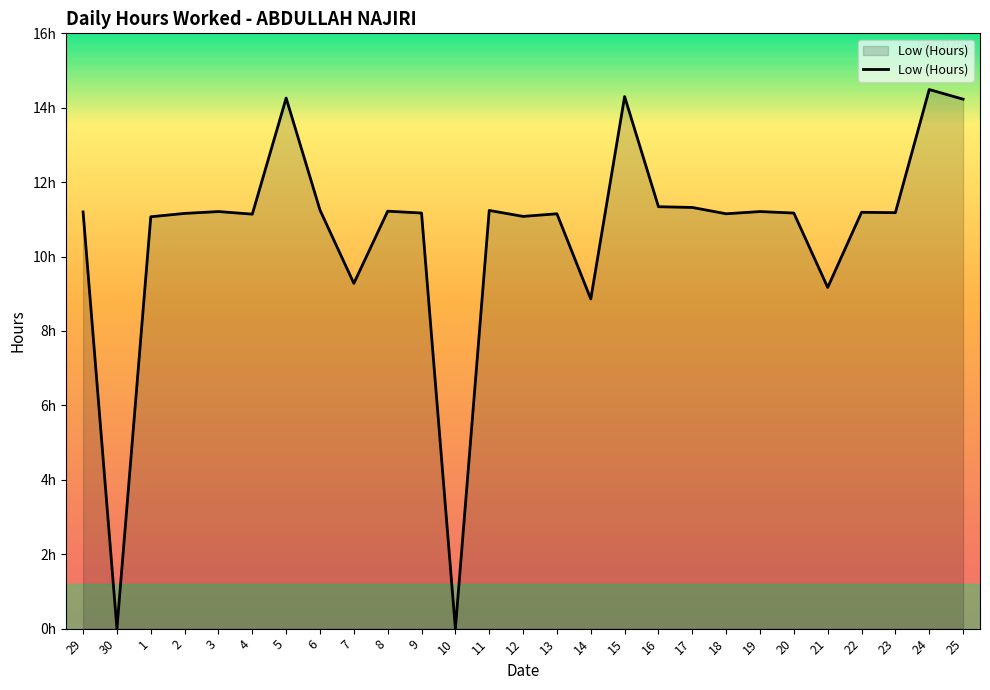

Does the chart display data point markers on the line(s)?

No